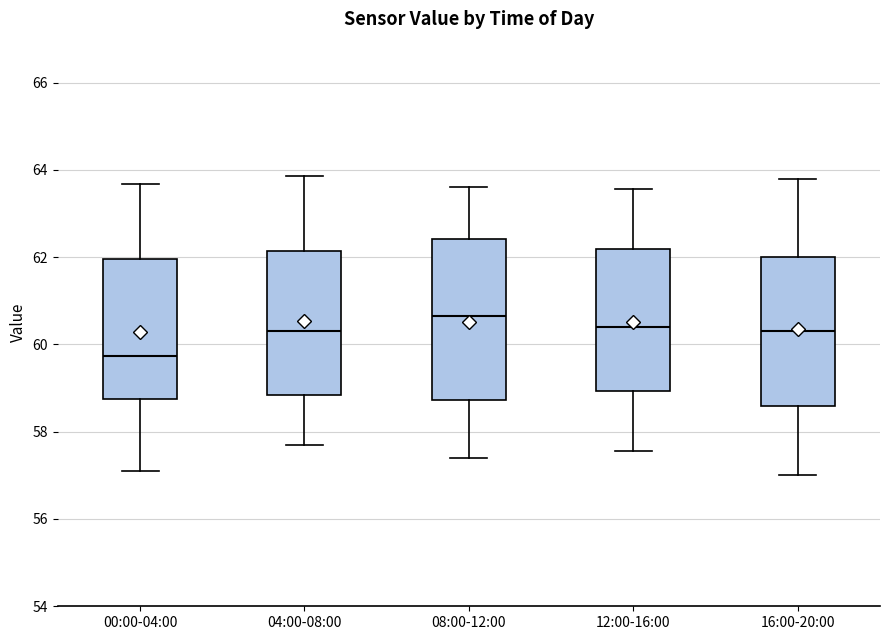

Where is the upper edge of the box for 08:00-12:00 on the y-axis? The values are not printed on the chart, so give them approximately, as read against the axis.

62.4